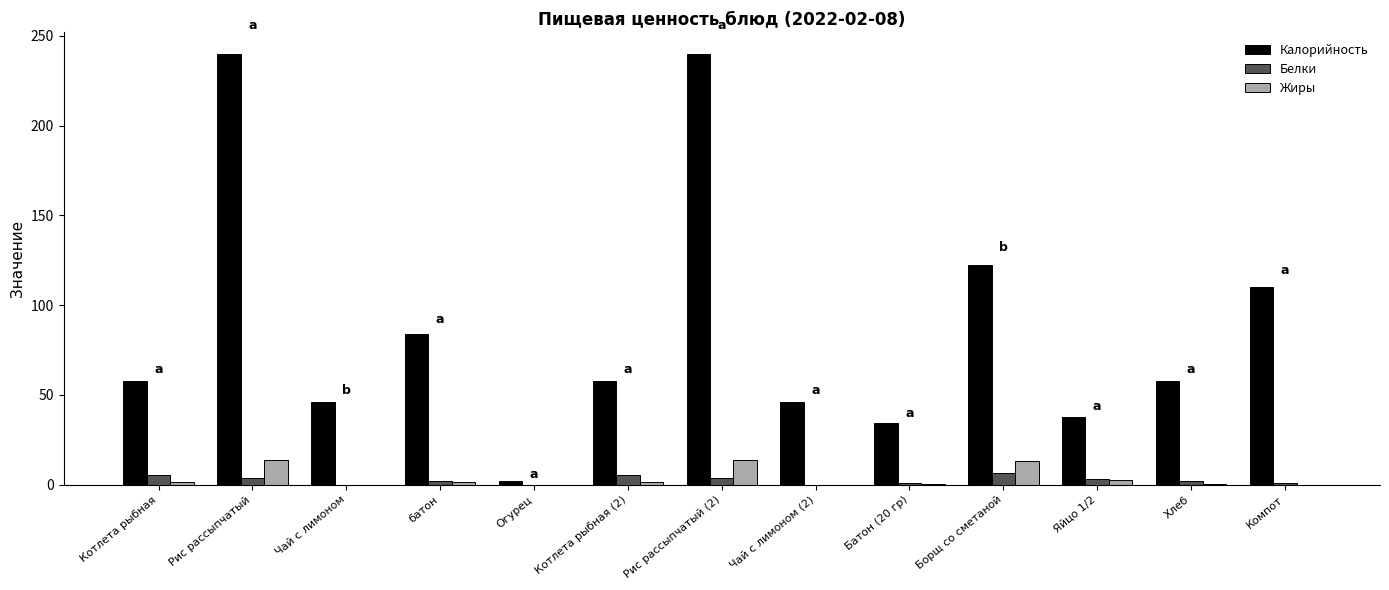

Does the chart contain stacked bars?

No